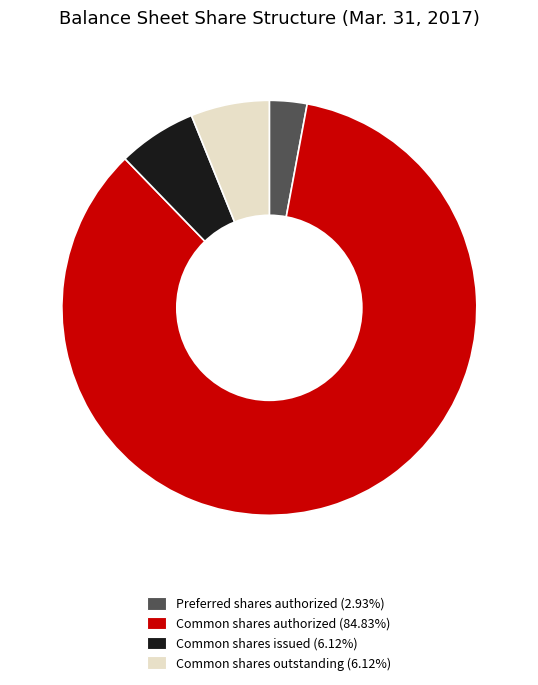

Is there a majority slice in this chart?

Yes